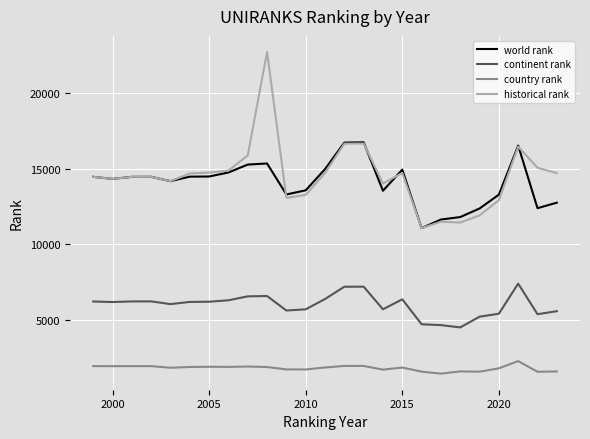

How many categories are shown in the chart?

25